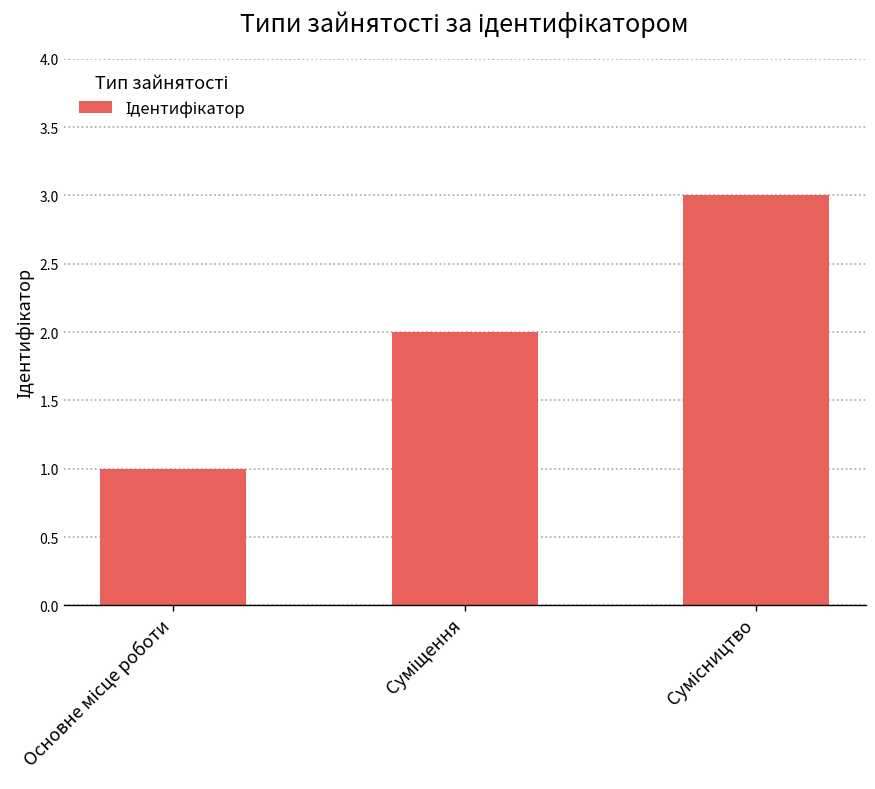

What is the smallest value displayed?

1